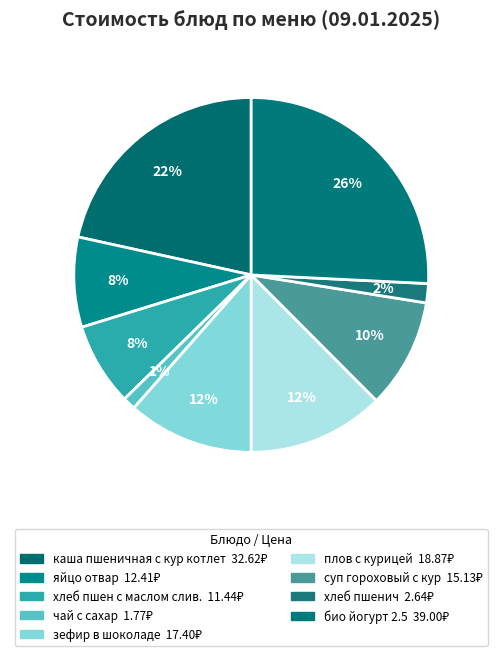

To the nearest percent, what percentage of the pie is хлеб пшенич?

2%